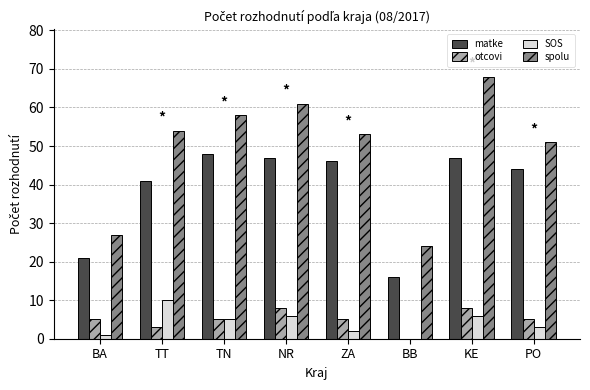

Count the number of data series in this chart.

4